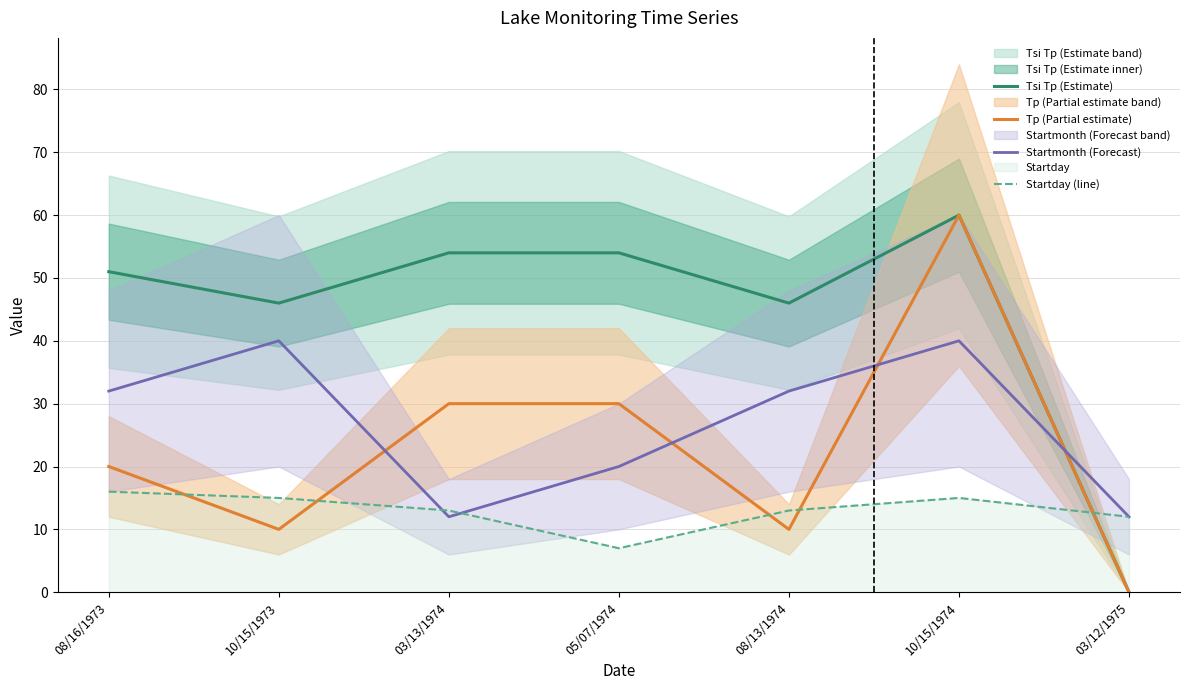

Rank the categories by Startday (line) value from lowest to highest.

05/07/1974, 03/12/1975, 03/13/1974, 08/13/1974, 10/15/1973, 10/15/1974, 08/16/1973